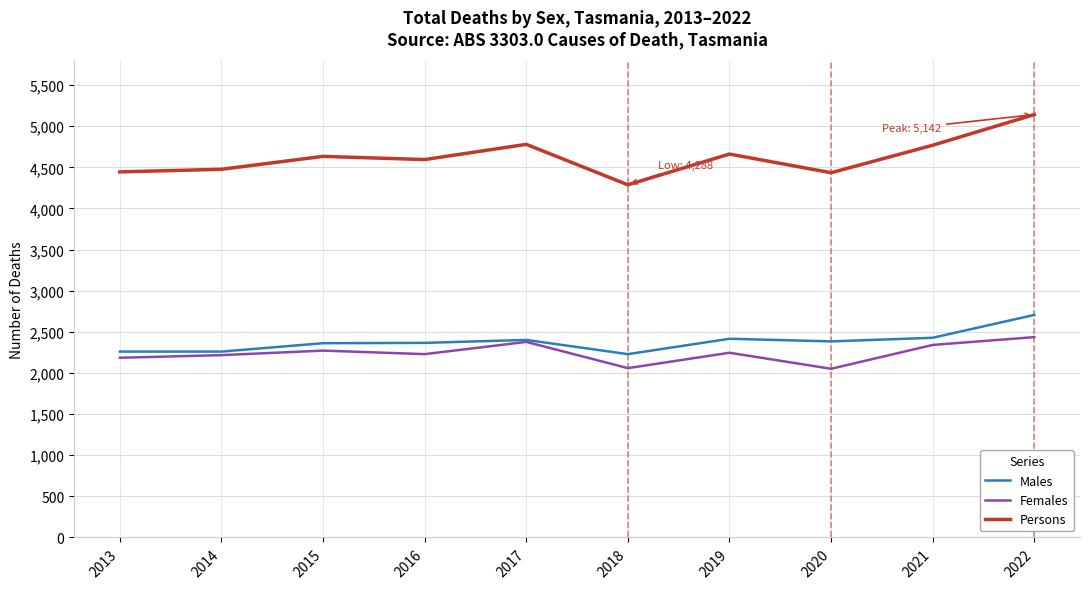

At 2013, list the series in order from largest to smallest.

Persons, Males, Females